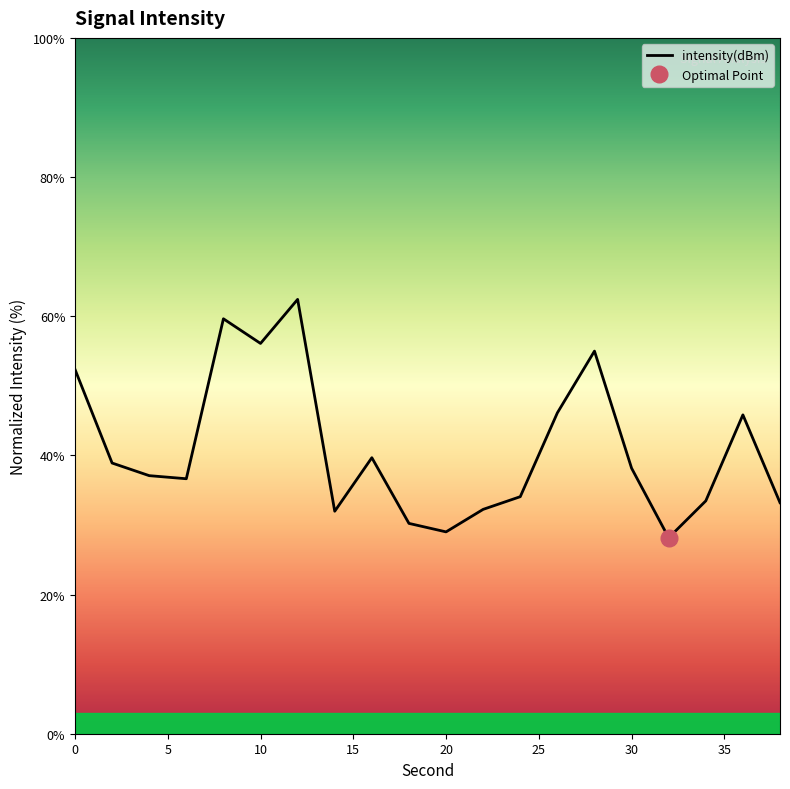

How many interior local valleys (lower than both neighbors) does the data have?

5